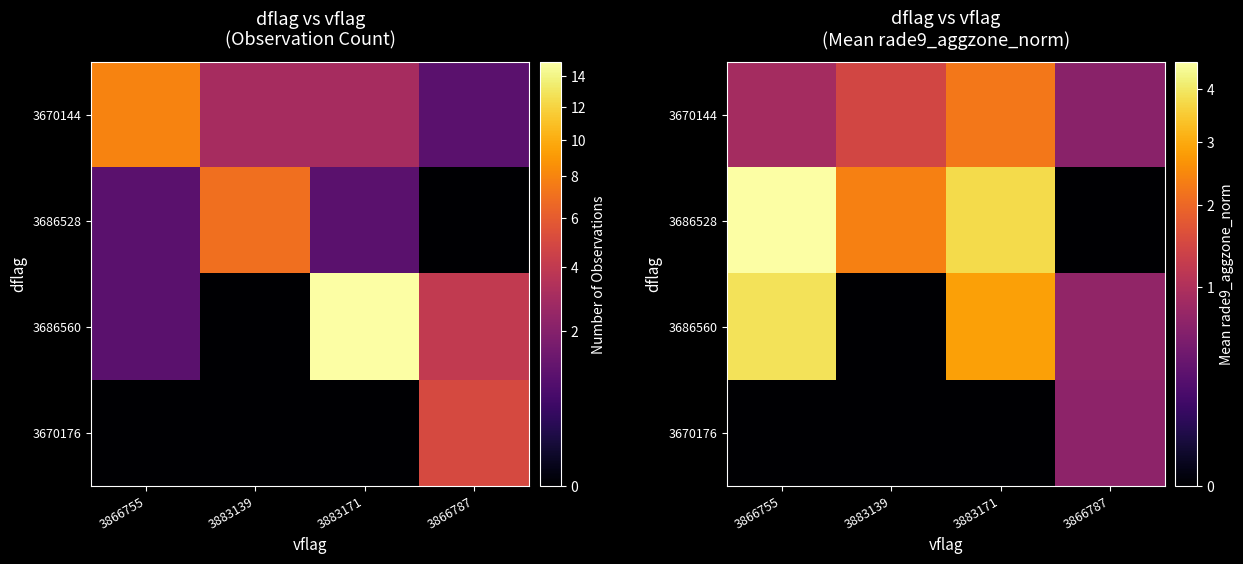

Which has a higher value, 3866787 or 3866755?

3866755